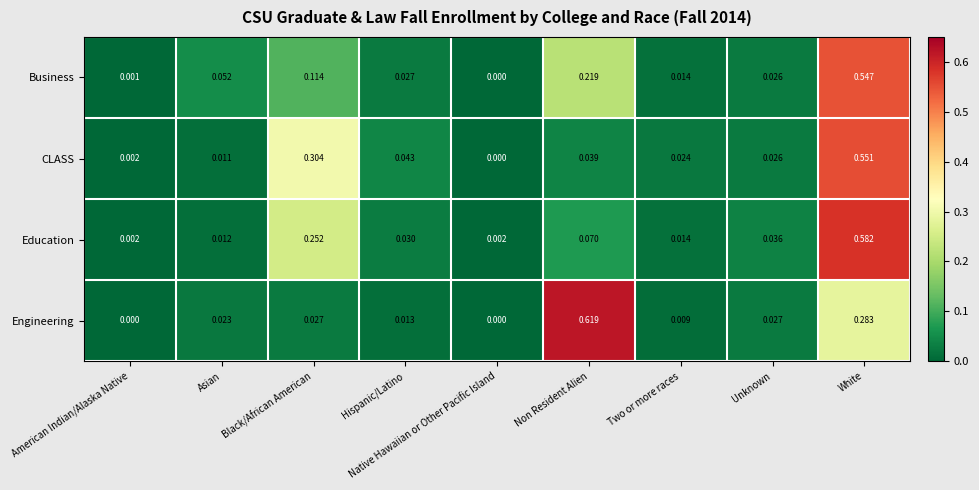

Rank the series by their maximum value, from highest to lowest.

Engineering, Education, CLASS, Business